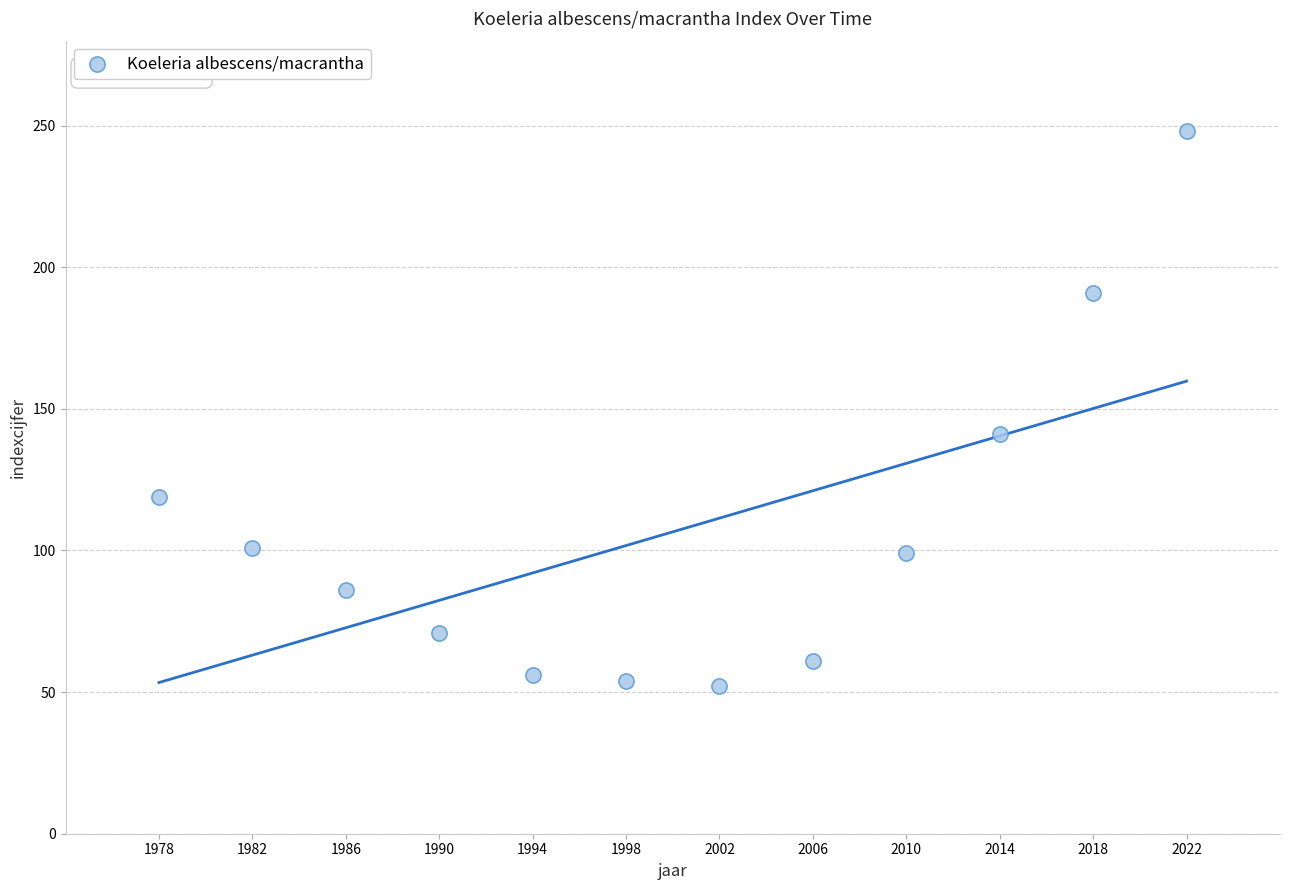

What is the range of Y values (max minus min)?

196